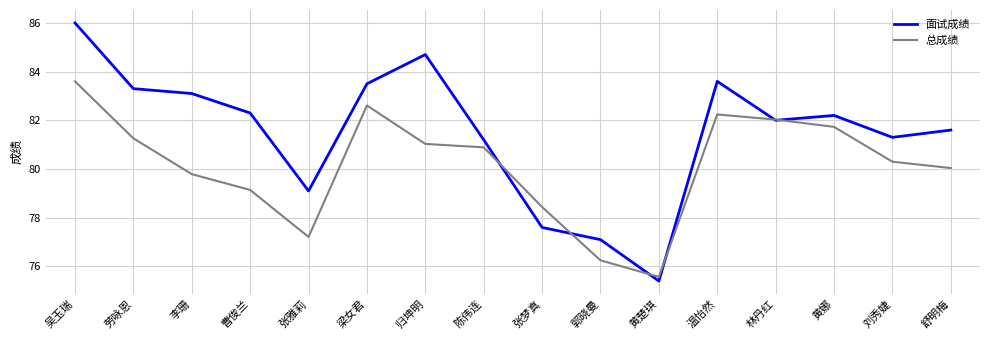

At which category does 总成绩 reach its first local peak?

梁女君